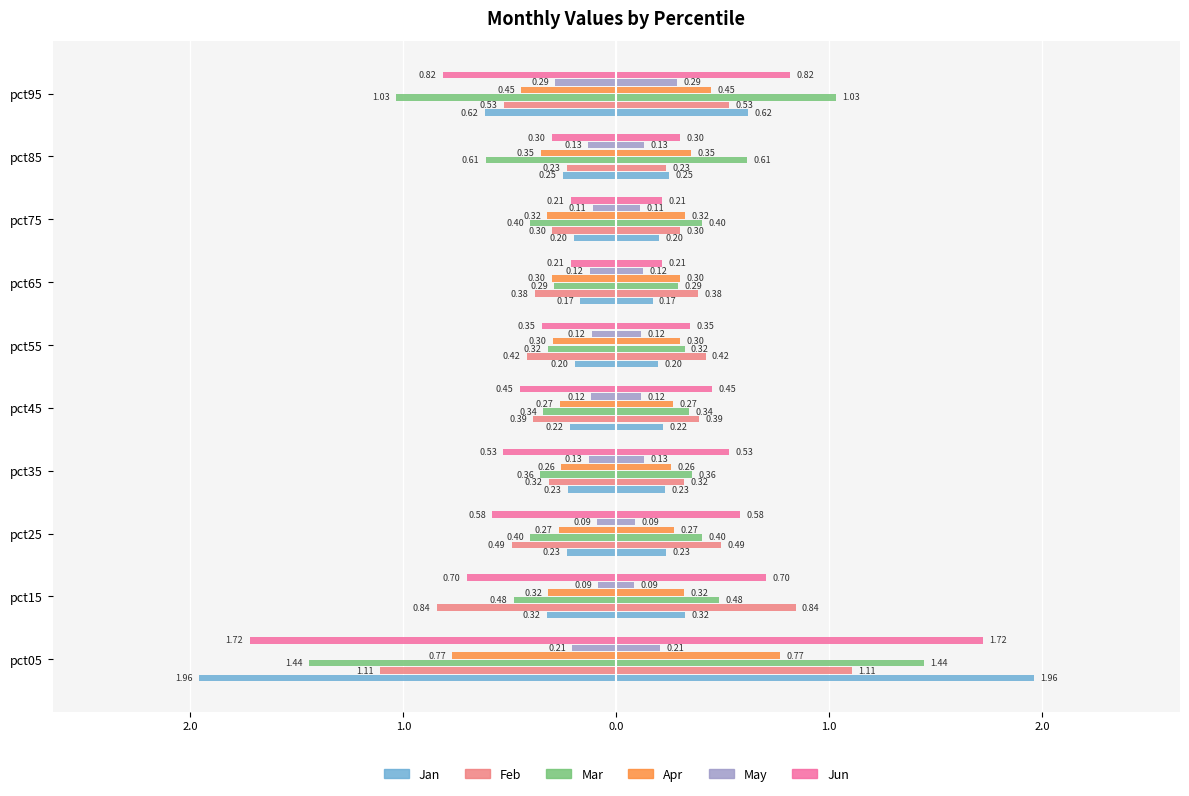

Between 8 and 3.0, which is larger?

8